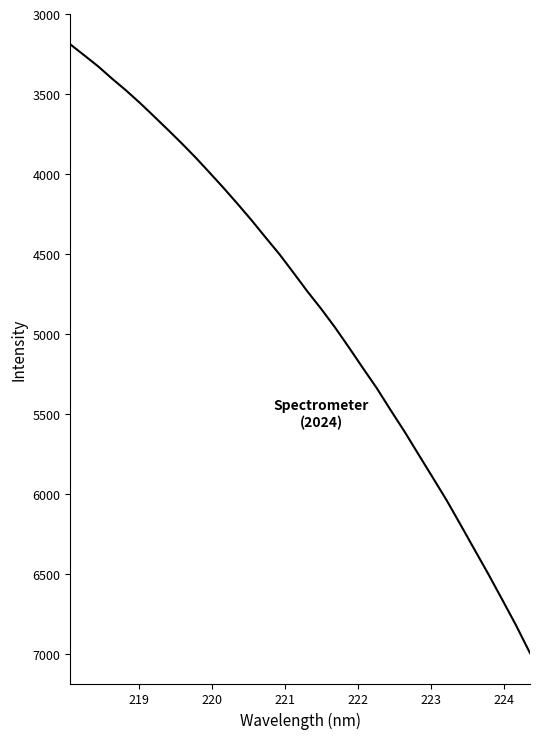

What is the difference between the maximum and minimum values?

3806.4